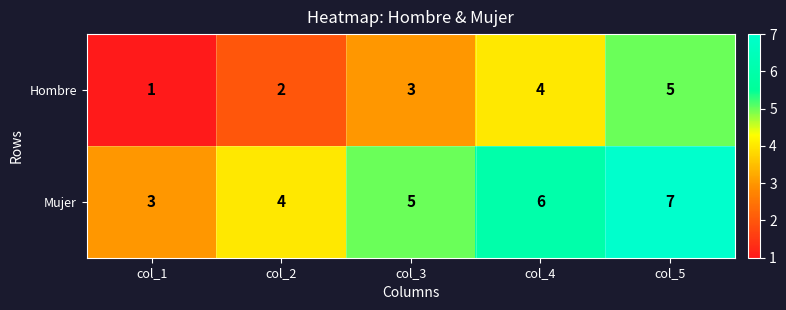

What is the difference between the maximum and minimum values in the Mujer series?

4